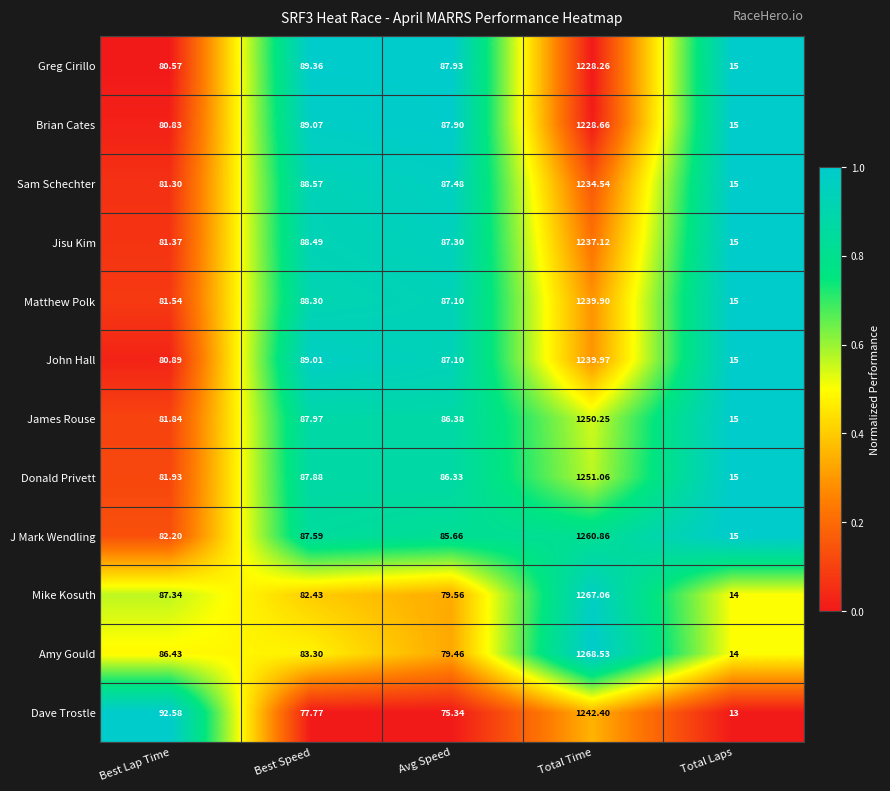

At which label is Brian Cates closest to 621?

Best Speed